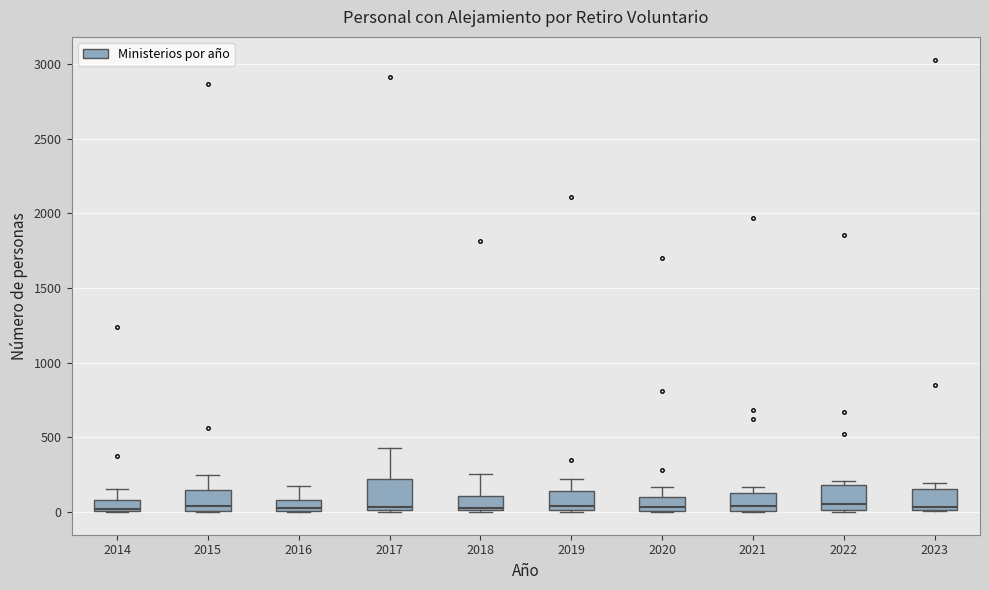

Reading left to right, transcribe this box plot: for each box, give where its median line is, the range the box spans, and where its two whiskers end, as read against the y-axis. The values are not printed on the chart, so give them approximately, as read against the axis.

2014: median 0, box 0 to 100, whiskers 0 to 150
2015: median 50, box 0 to 150, whiskers 0 to 250
2016: median 50, box 0 to 100, whiskers 0 to 200
2017: median 50, box 0 to 200, whiskers 0 to 450
2018: median 50, box 0 to 100, whiskers 0 to 250
2019: median 50, box 0 to 150, whiskers 0 to 200
2020: median 50, box 0 to 100, whiskers 0 to 150
2021: median 50, box 0 to 150, whiskers 0 to 150 (just above the box's upper edge)
2022: median 50, box 0 to 200, whiskers 0 to 200 (just above the box's upper edge)
2023: median 50, box 0 to 150, whiskers 0 to 200